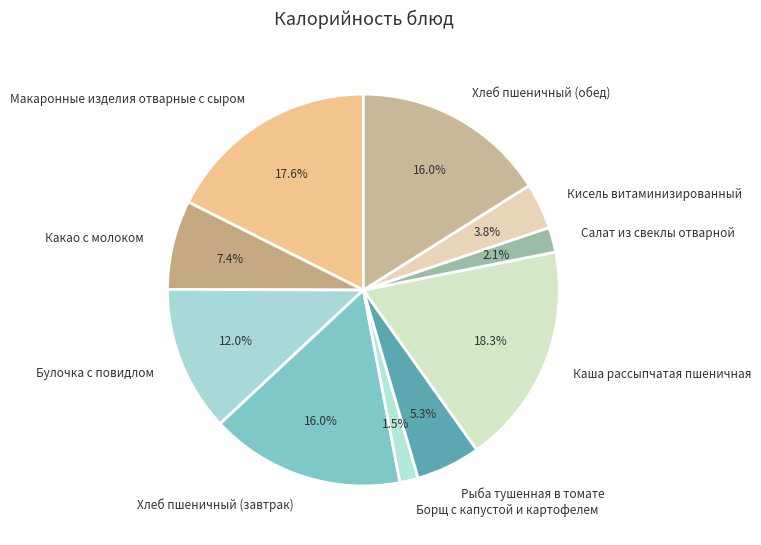

Between Кисель витаминизированный and Борщ с капустой и картофелем, which is larger?

Кисель витаминизированный